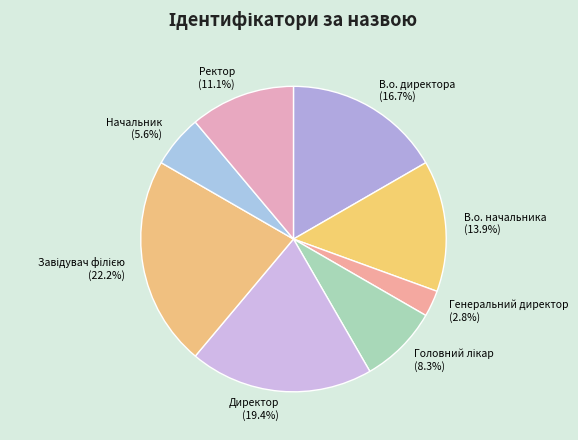

Does any single category account for the majority?

No